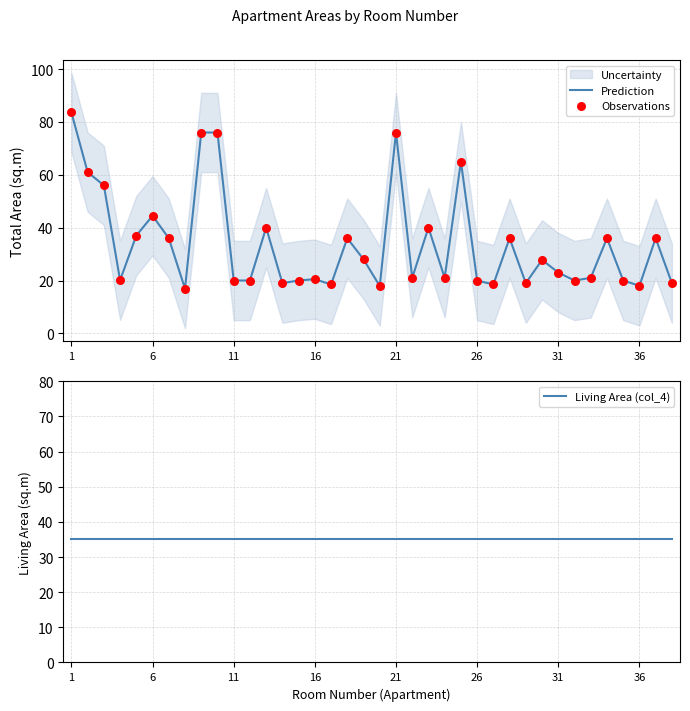

At which category is the sum across all series the highest?

1